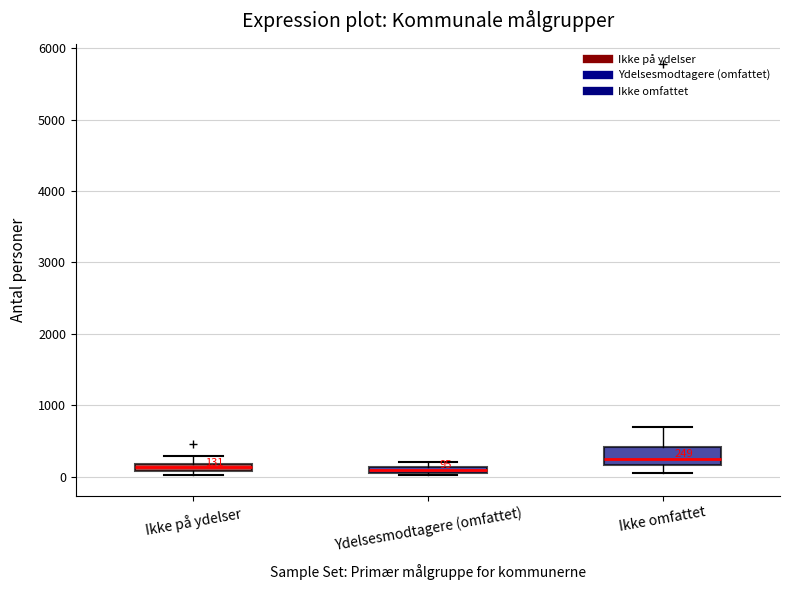

Which box is the tallest, from its lower edge to its upper edge?

Ikke omfattet